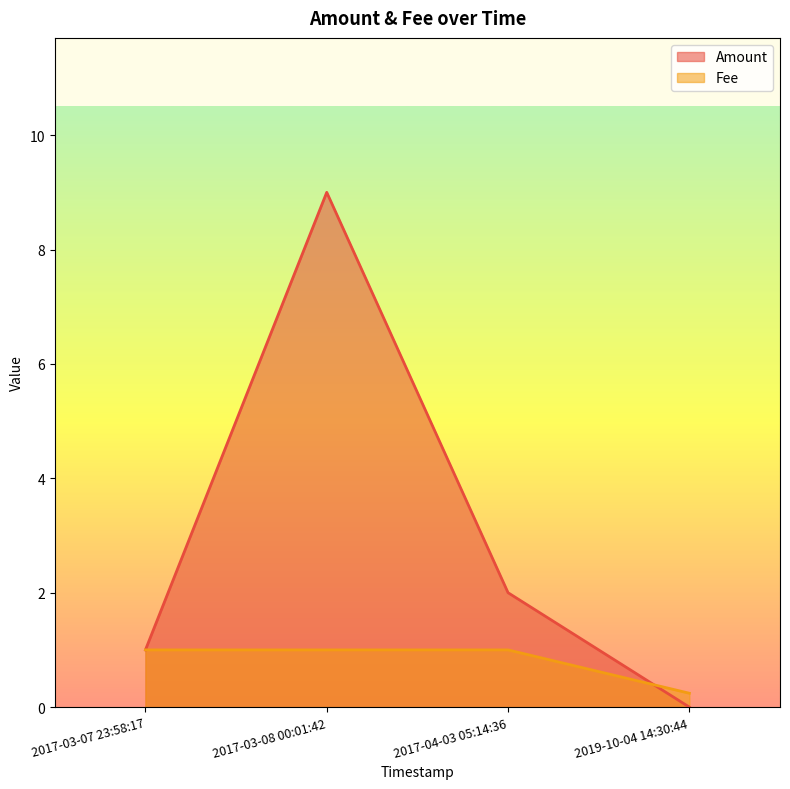

Rank the series by their maximum value, from highest to lowest.

Amount, Fee